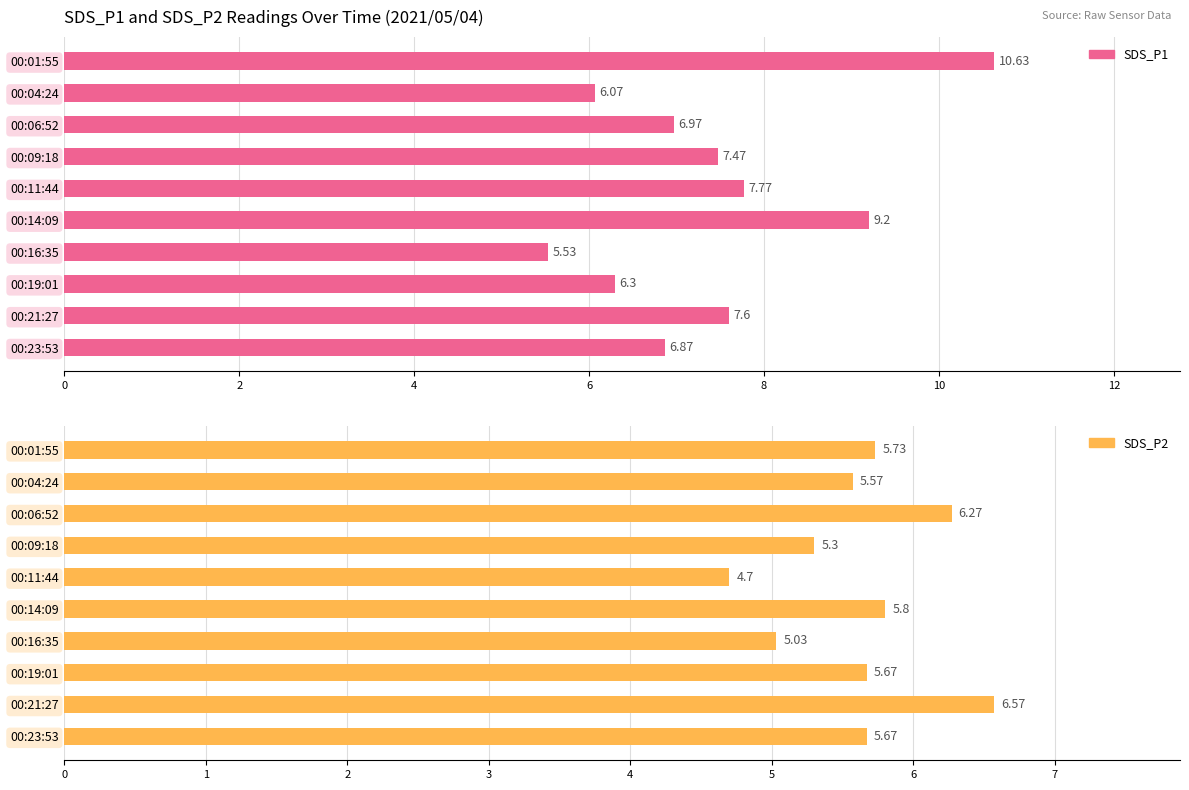

Is the value of SDS_P2 at 00:23:53 greater than the value of SDS_P1 at 00:23:53?

No